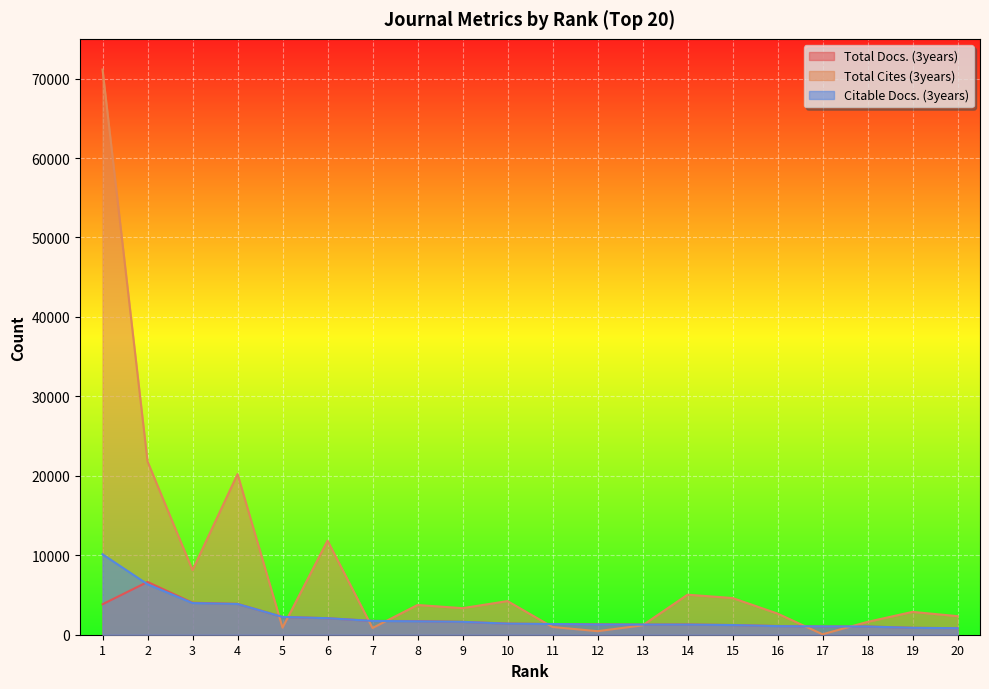

Which category has the lowest value in the Total Cites (3years) series?

17